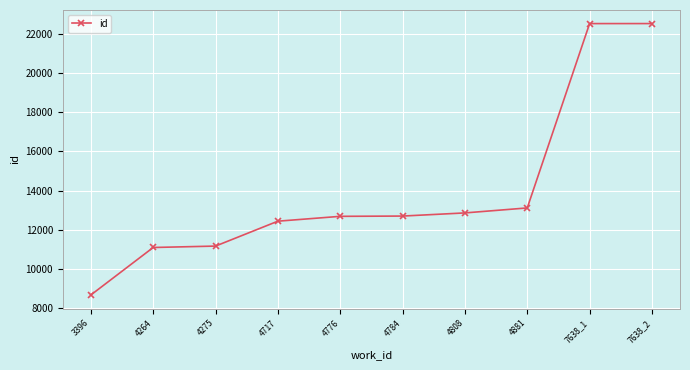

What is the value of the 9th point from the left?

22506